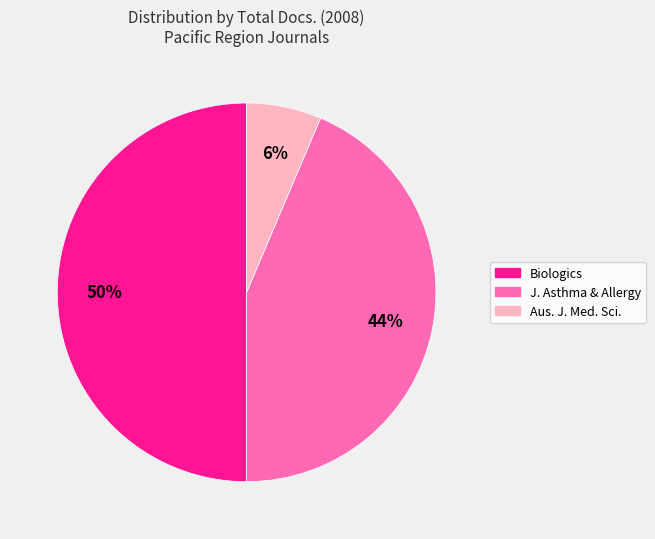

To the nearest percent, what is the average slice percentage?

33%